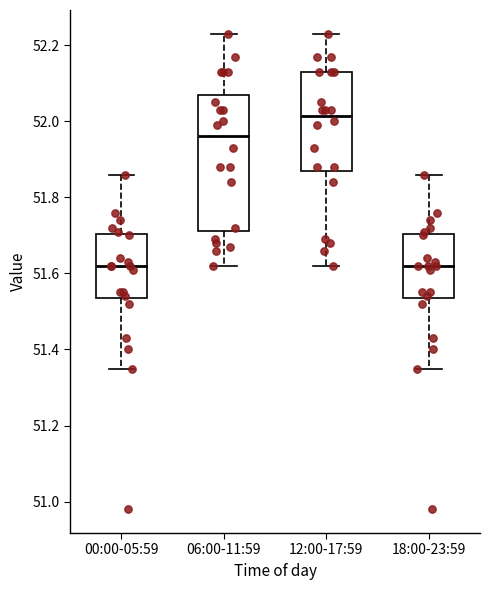

Reading left to right, transcribe this box plot: for each box, give where its median line is, the range the box spans, and where its two whiskers end, as read against the y-axis. The values are not printed on the chart, so give them approximately, as read against the axis.

00:00-05:59: median 51.62, box 51.54 to 51.70, whiskers 51.36 to 51.86
06:00-11:59: median 51.96, box 51.72 to 52.08, whiskers 51.62 to 52.24
12:00-17:59: median 52.02, box 51.88 to 52.14, whiskers 51.62 to 52.24
18:00-23:59: median 51.62, box 51.54 to 51.70, whiskers 51.36 to 51.86